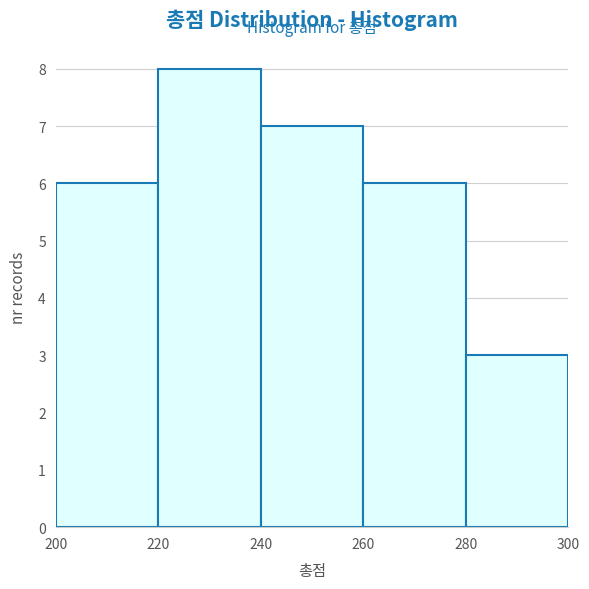

Which range on the x-axis has the tallest bar?

220 to 240